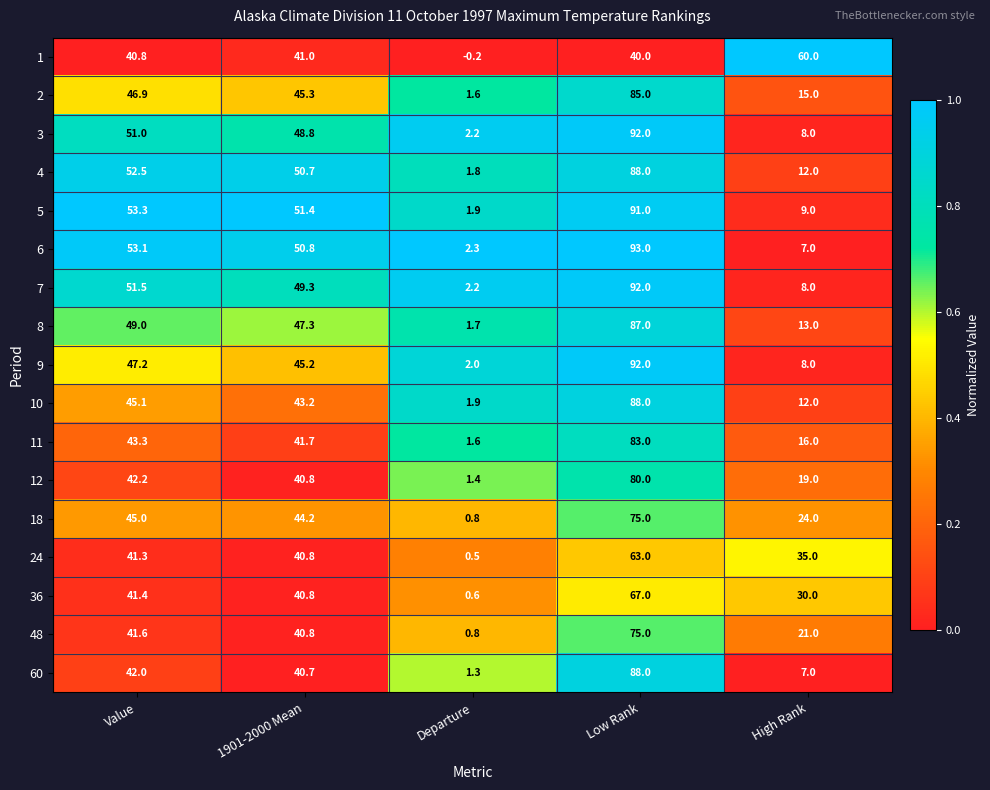

Read the 3 value at High Rank.

8.0